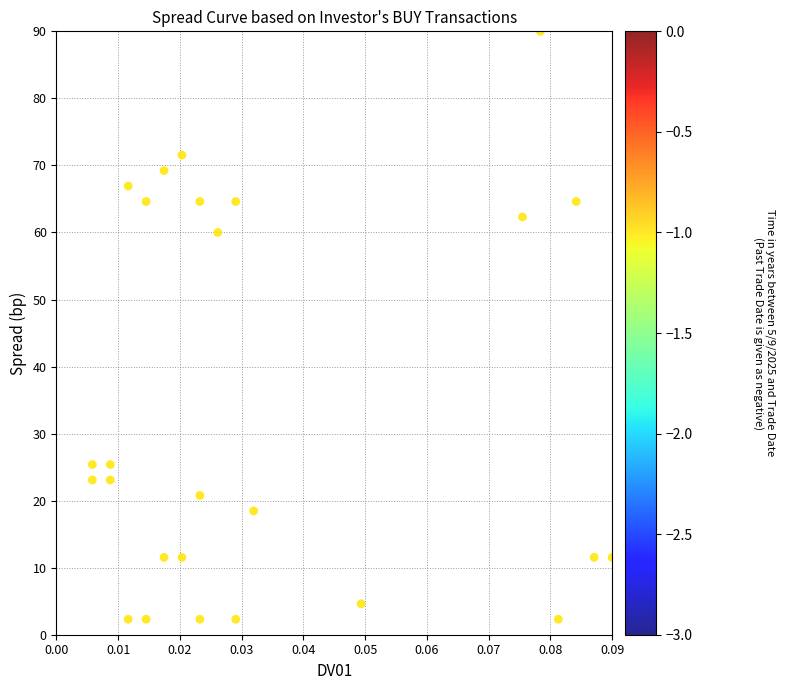

What Y value in the scatter plot is closest to 46?

60.0